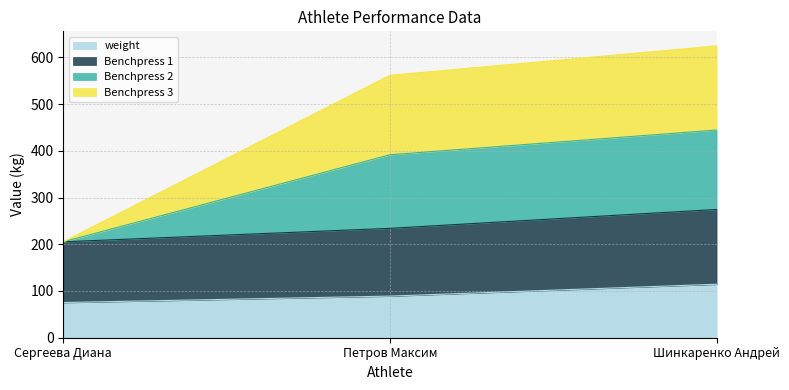

What are all the series names shown in the legend?

weight, Benchpress 1, Benchpress 2, Benchpress 3